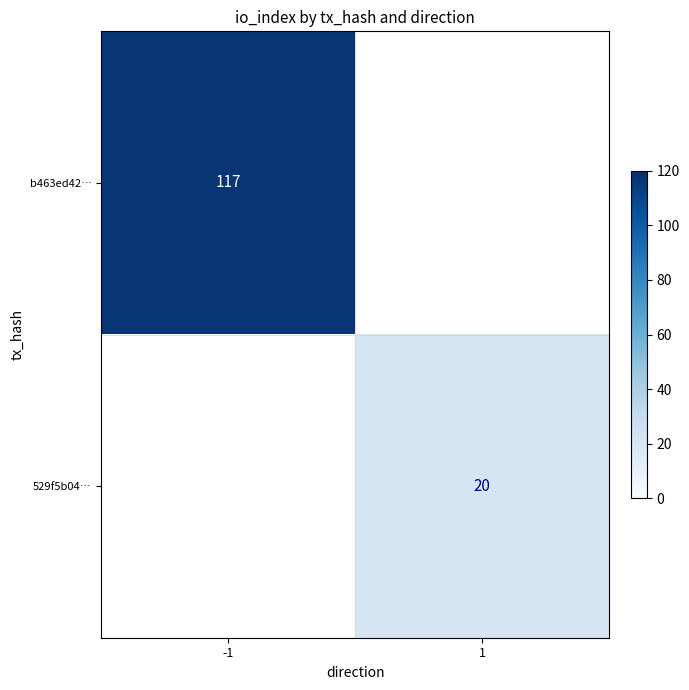

The value of 529f5b04… at 1 is 20. True or false?

True